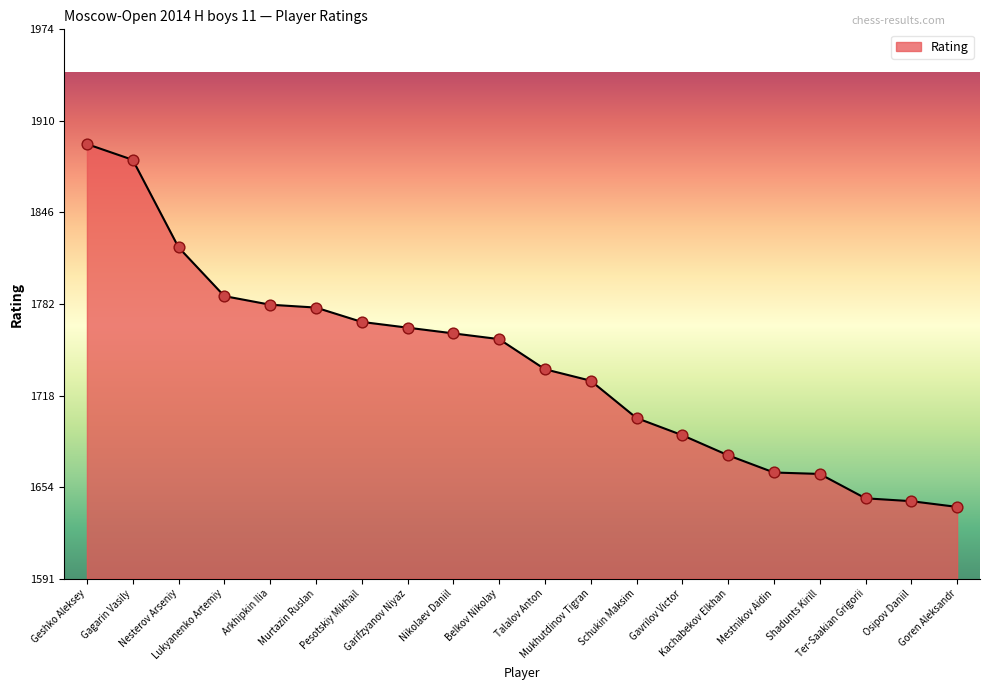

What is the ratio of the value at Garifzyanov Niyaz to the value at Gagarin Vasily?

0.9